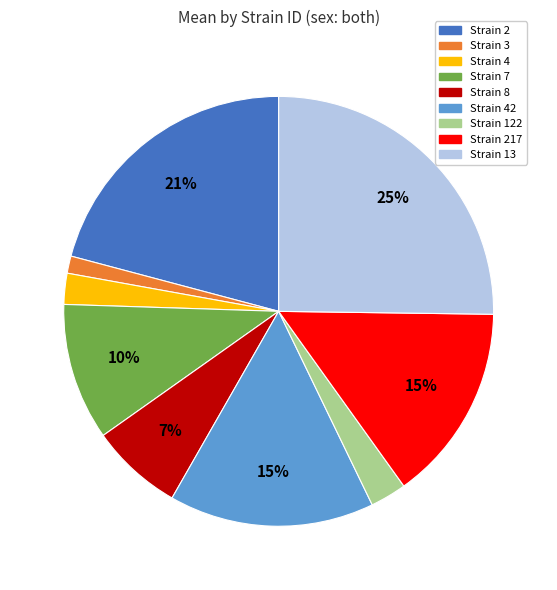

Is there any slice that represents more than half of the pie?

No